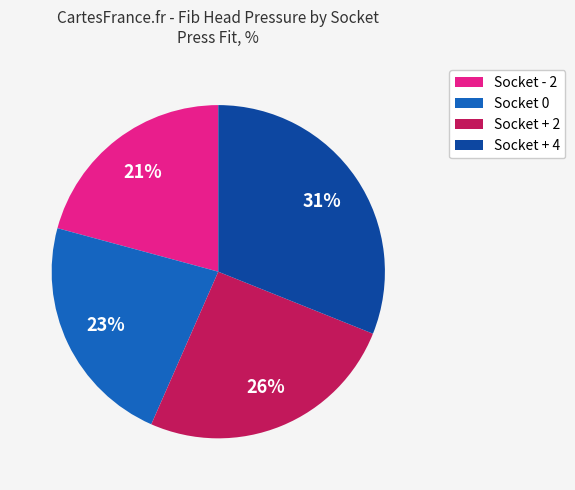

To the nearest percent, what is the average slice percentage?

25%